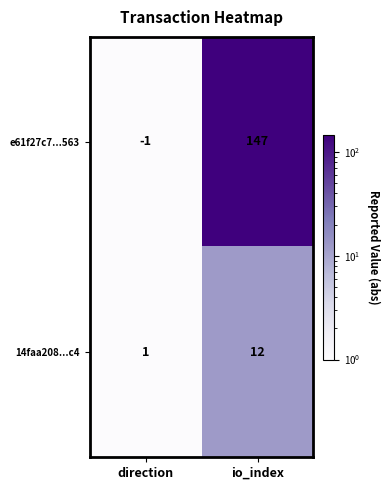

At which label is e61f27c7...563 closest to 73?

direction